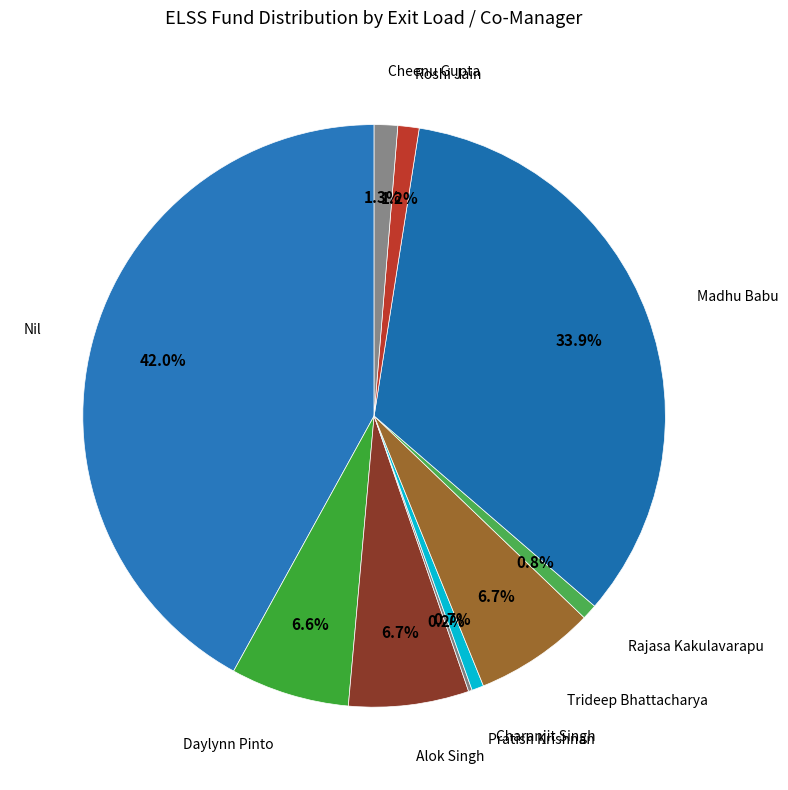

Which slice is the largest?

Nil